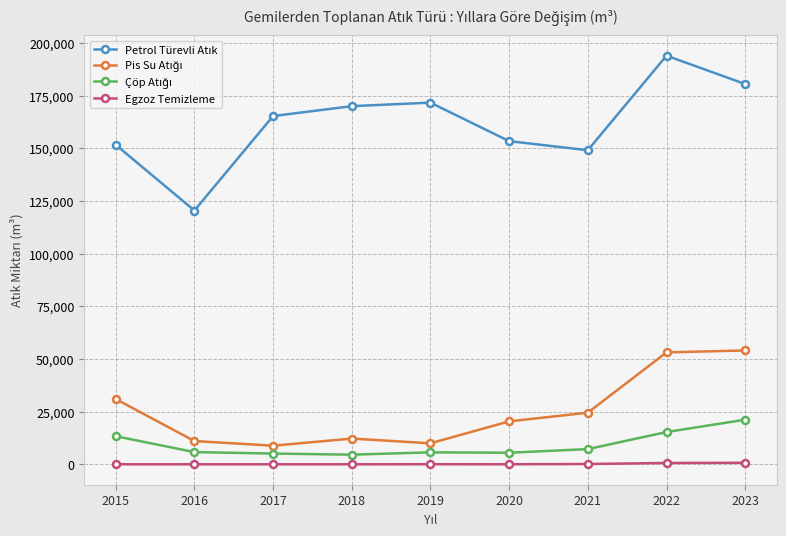

At how many categories does at least one series exceed 111483?

9